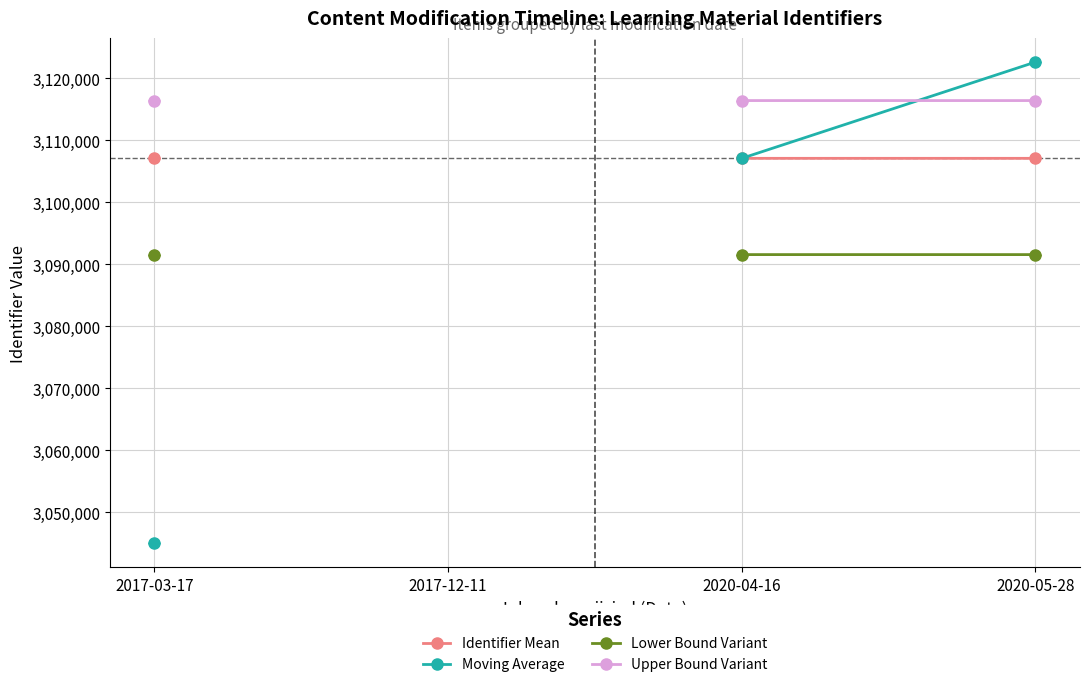

What is the lowest value of the Moving Average series?

3044968.0